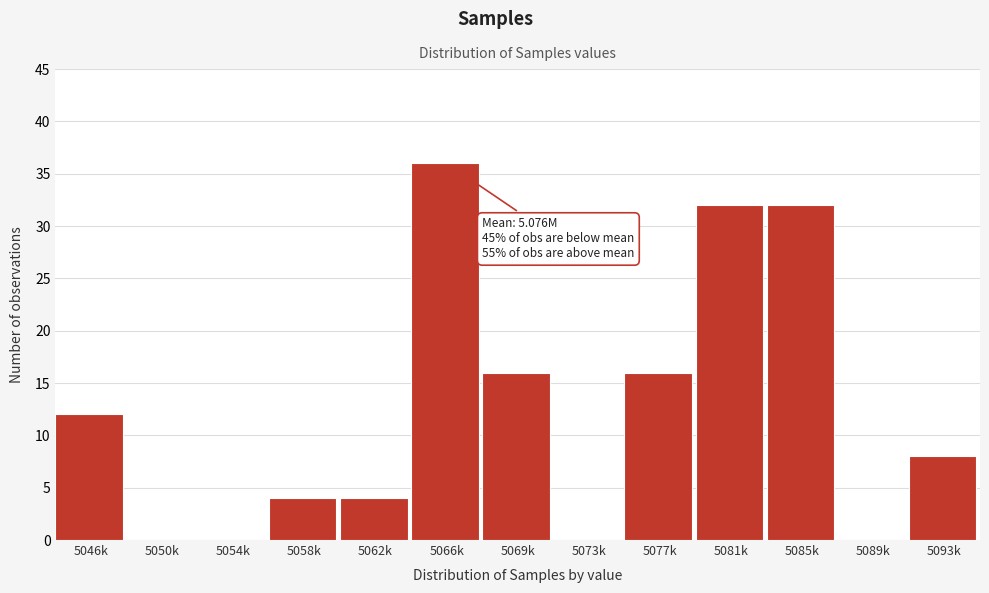

The chart shows a value of 12 at 5046k. True or false?

True